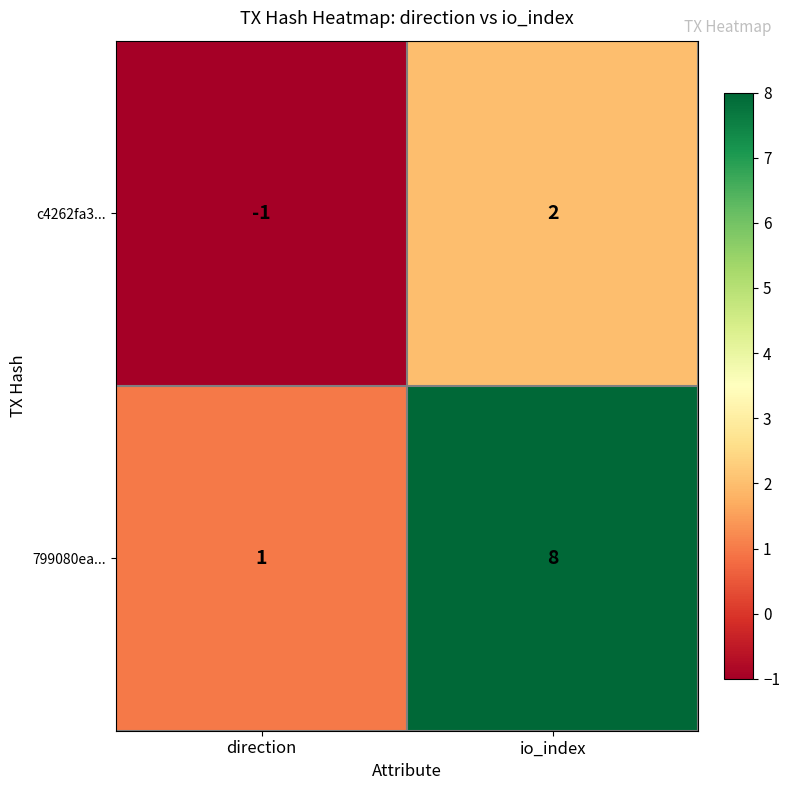

Count the number of data series in this chart.

2